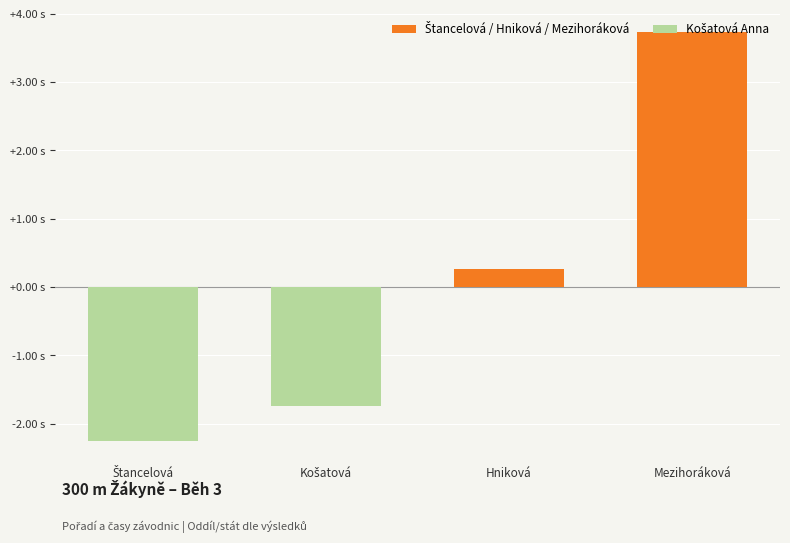

What is the change in value from Košatová to Hniková?

+2.0